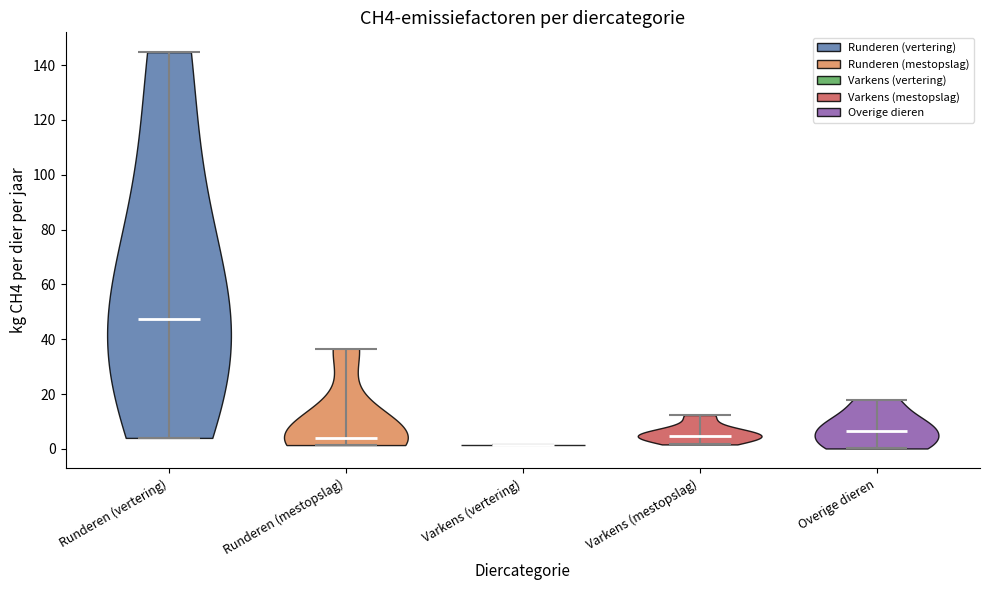

Reading left to right, read every violin against the y-axis: where its median line is, and the lowest and highest points it reaches. The values are not printed on the chart, so give them approximately, as read against the axis.

Runderen (vertering): median line 48, lowest point 4, highest point 144
Runderen (mestopslag): median line 4, lowest point 2, highest point 36
Varkens (vertering): median line 2, lowest point 2, highest point 2
Varkens (mestopslag): median line 4, lowest point 2, highest point 12
Overige dieren: median line 6, lowest point 0, highest point 18